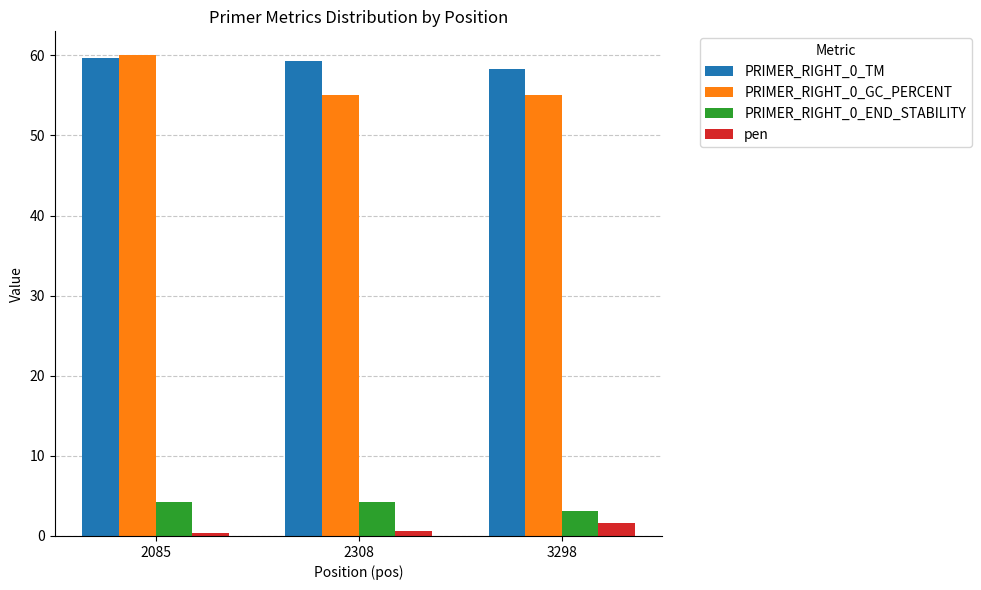

What is the sum of all PRIMER_RIGHT_0_END_STABILITY values?

11.6